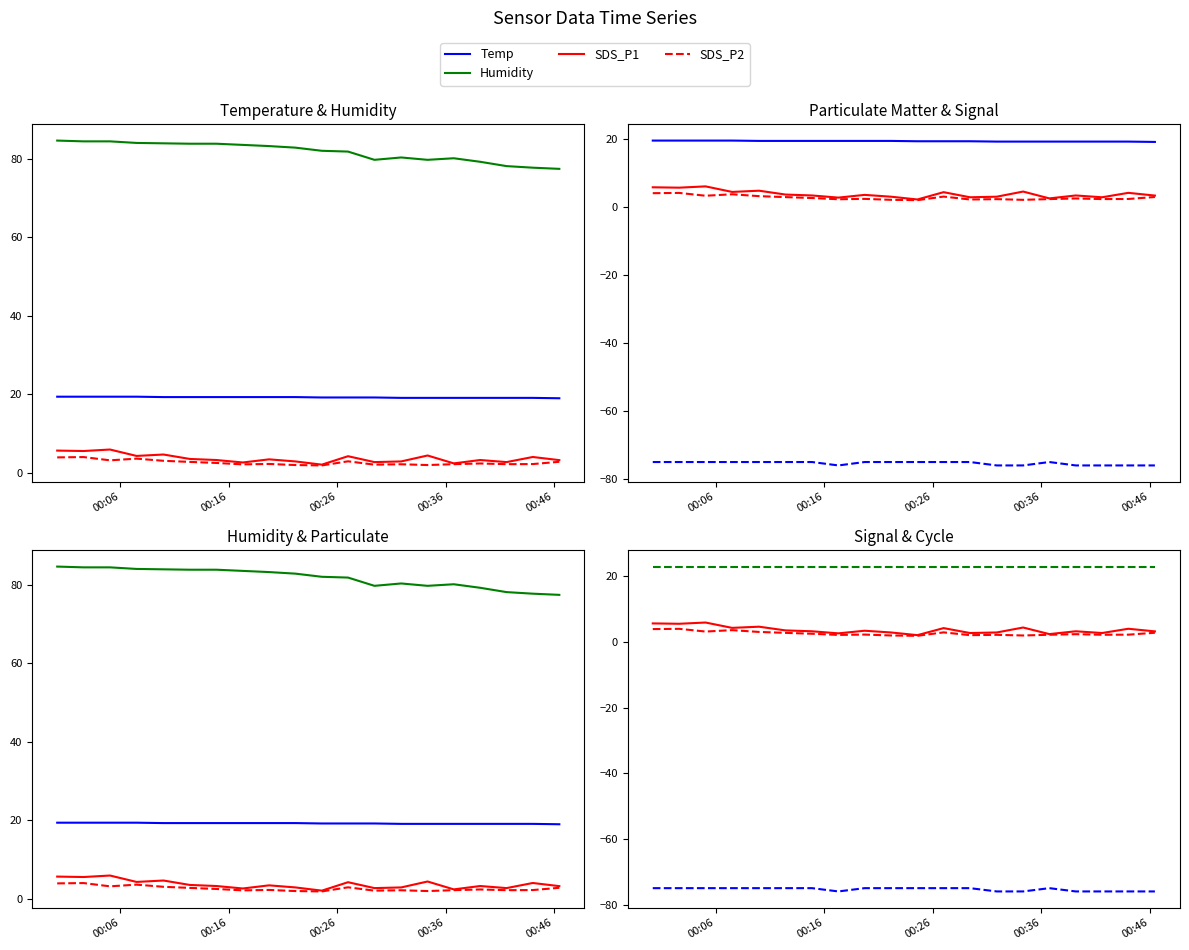

What is the sum of all SDS_P2 values?

52.7